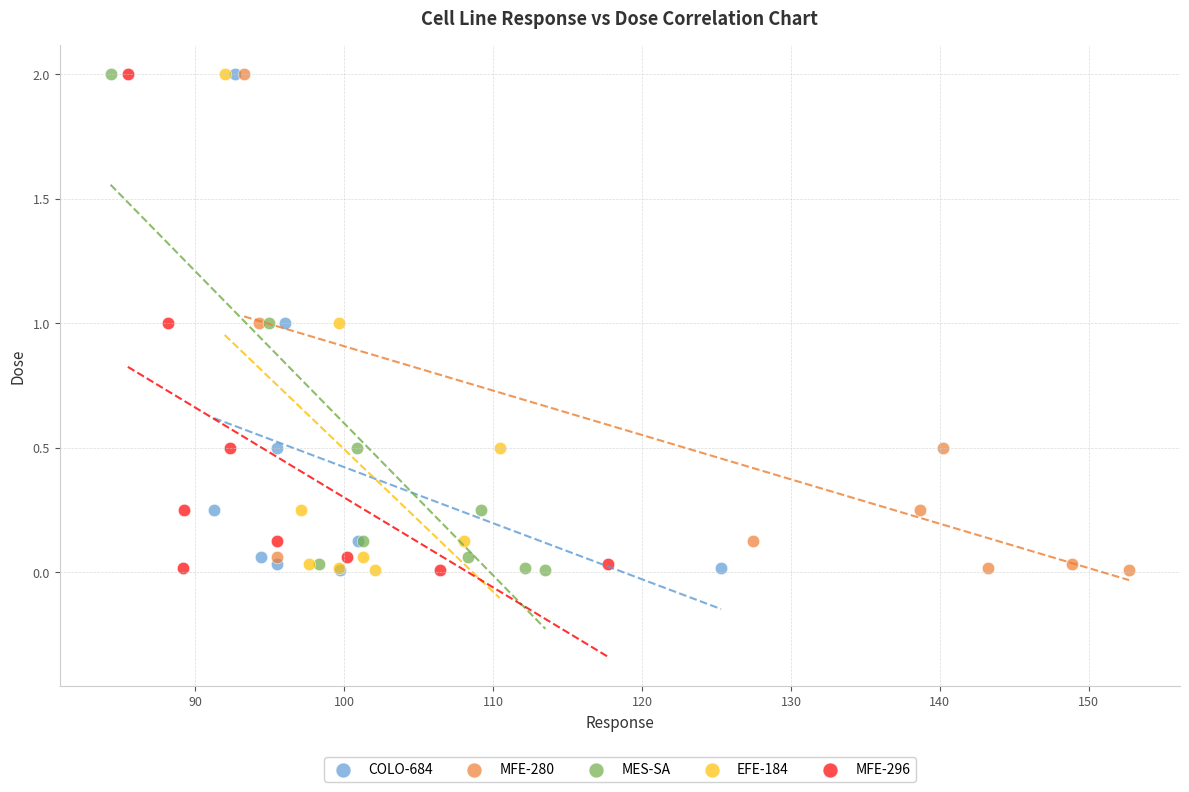

What are all the series names shown in the legend?

COLO-684, MFE-280, MES-SA, EFE-184, MFE-296